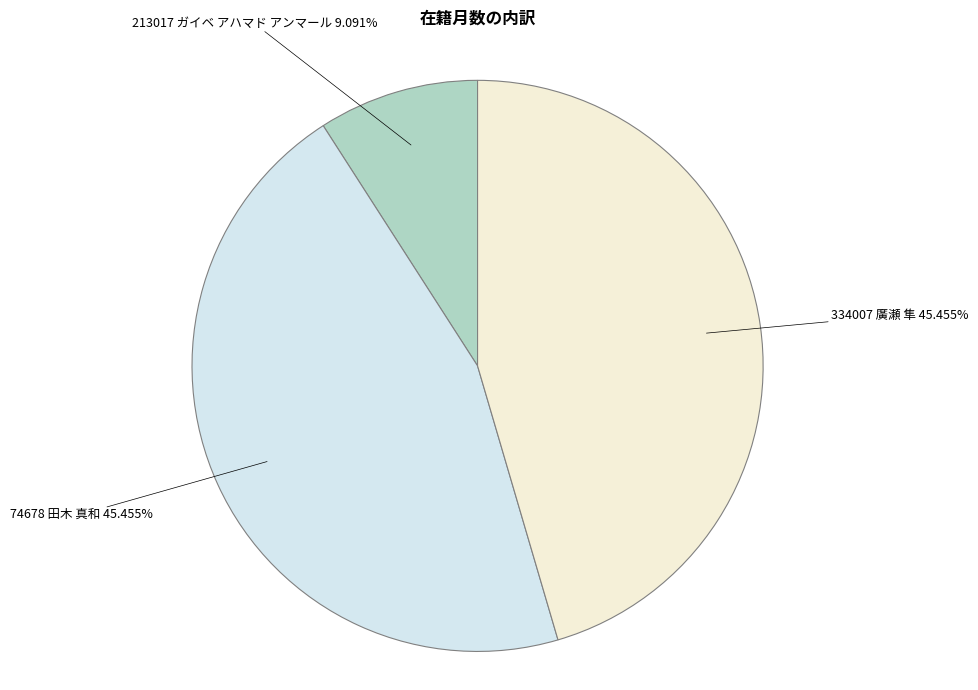

How many slices are in this pie chart?

3